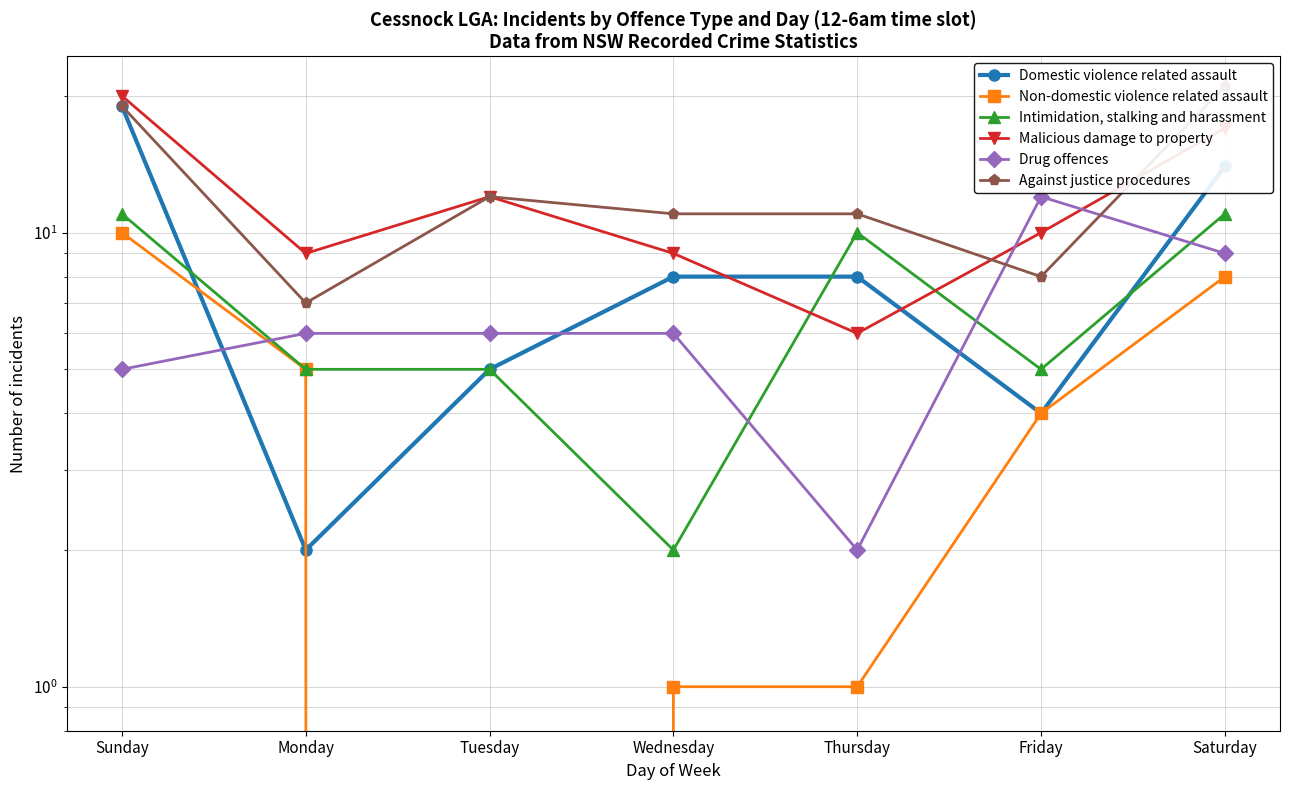

Reading right to left, extract all data points from this chart.

Domestic violence related assault: 14	4	8	8	5	2	19
Non-domestic violence related assault: 8	4	1	1	0	5	10
Intimidation, stalking and harassment: 11	5	10	2	5	5	11
Malicious damage to property: 17	10	6	9	12	9	20
Drug offences: 9	12	2	6	6	6	5
Against justice procedures: 21	8	11	11	12	7	19